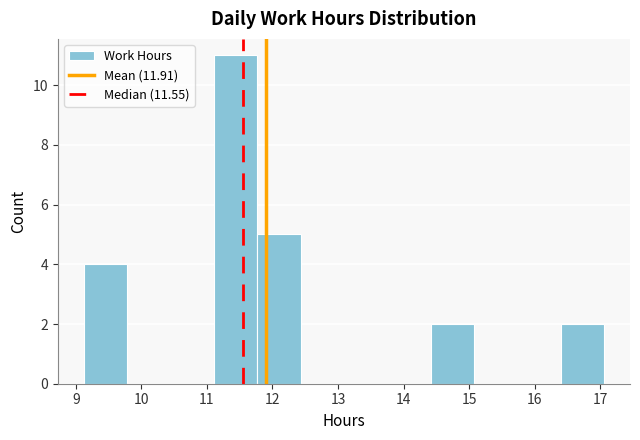

Over which range of the x-axis is the bar tallest?

11.1 to 11.8